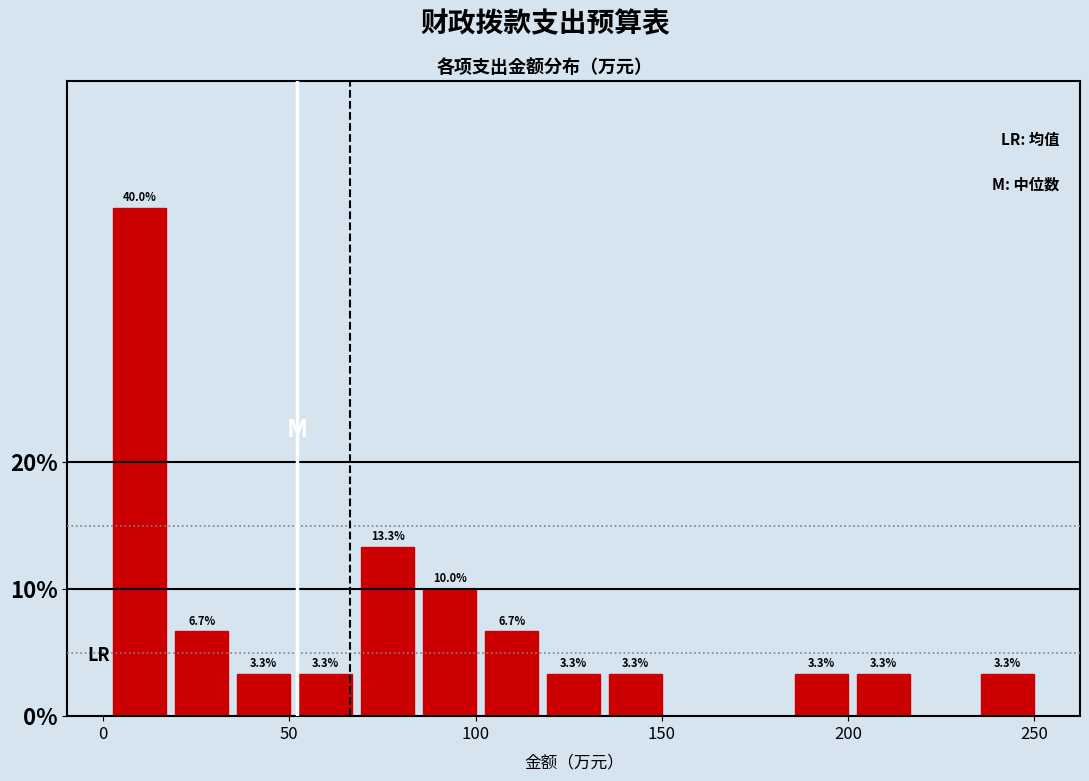

Around what value on the x-axis is the tallest bar? Give the approximate position of its centre, as read against the axis.

10